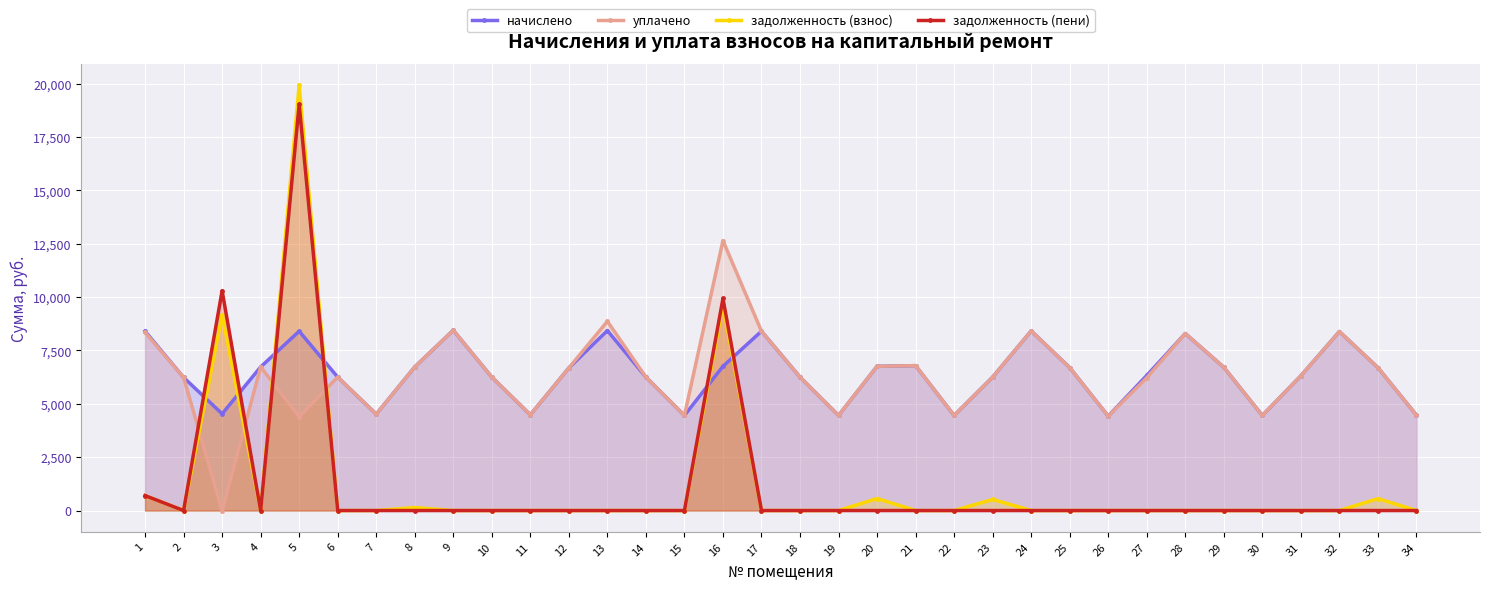

What are all the series names shown in the legend?

начислено, уплачено, задолженность (взнос), задолженность (пени)